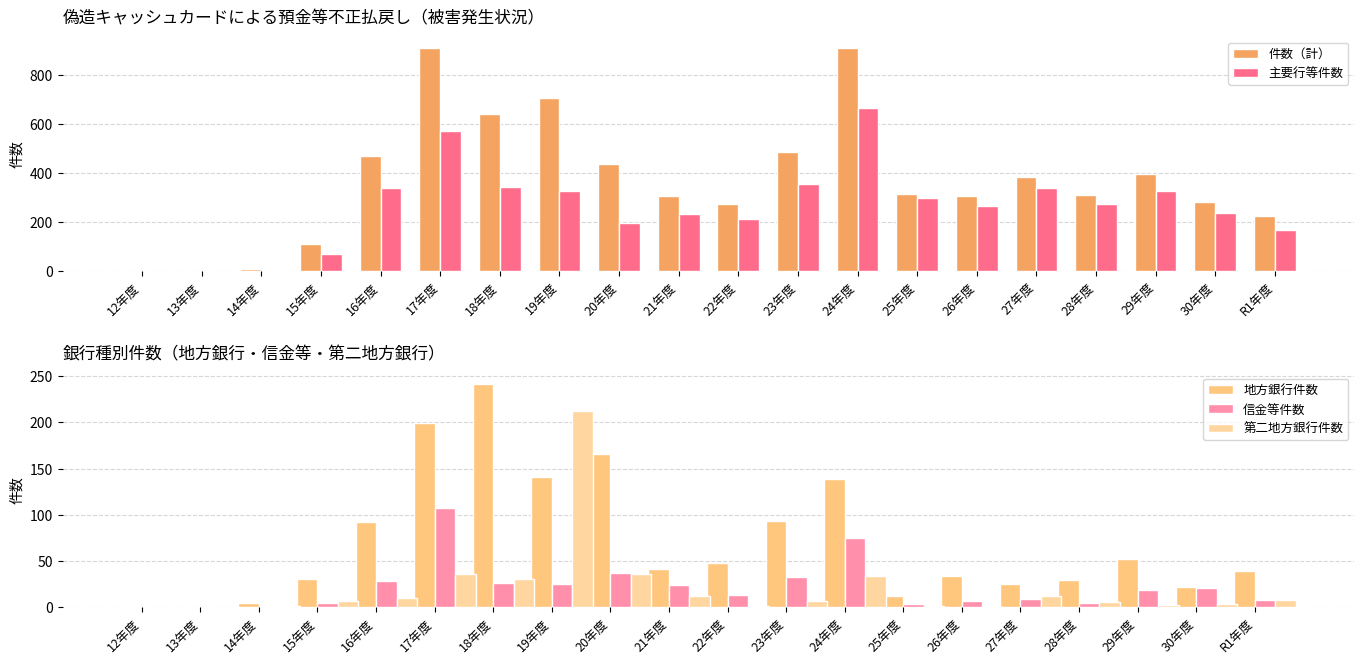

What are all the series names shown in the legend?

件数（計）, 主要行等件数, 地方銀行件数, 信金等件数, 第二地方銀行件数